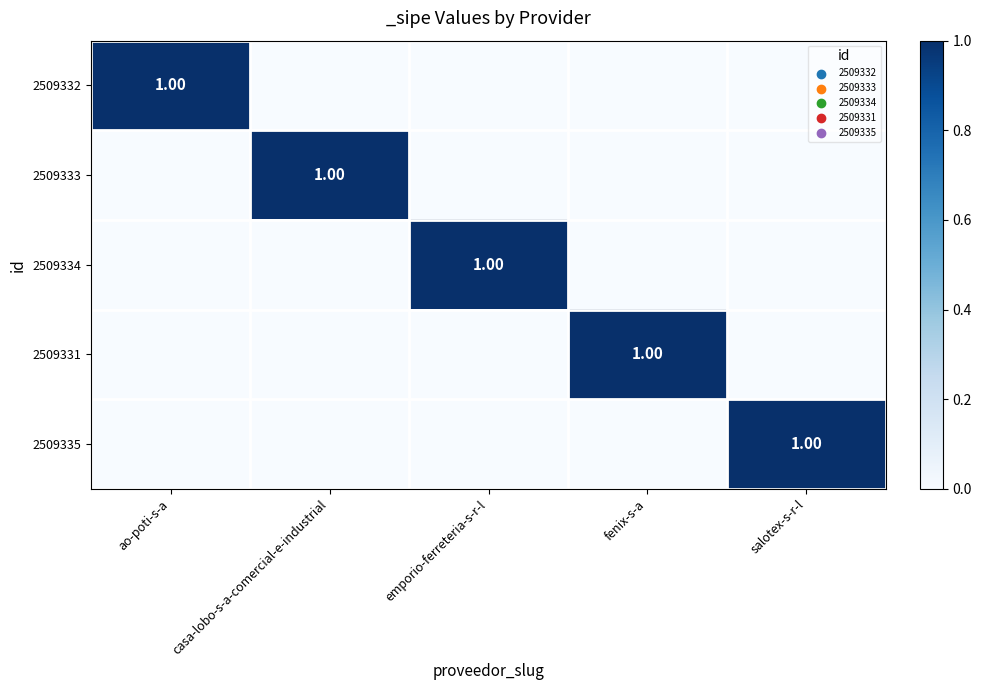

Is the value of 2509335 at casa-lobo-s-a-comercial-e-industrial greater than the value of 2509332 at salotex-s-r-l?

No